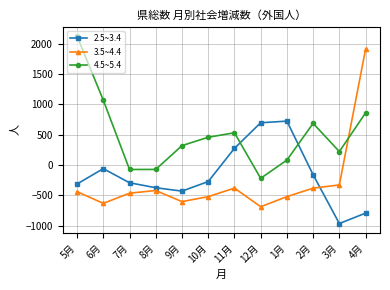

Rank the series by their maximum value, from lowest to highest.

2.5~3.4, 3.5~4.4, 4.5~5.4